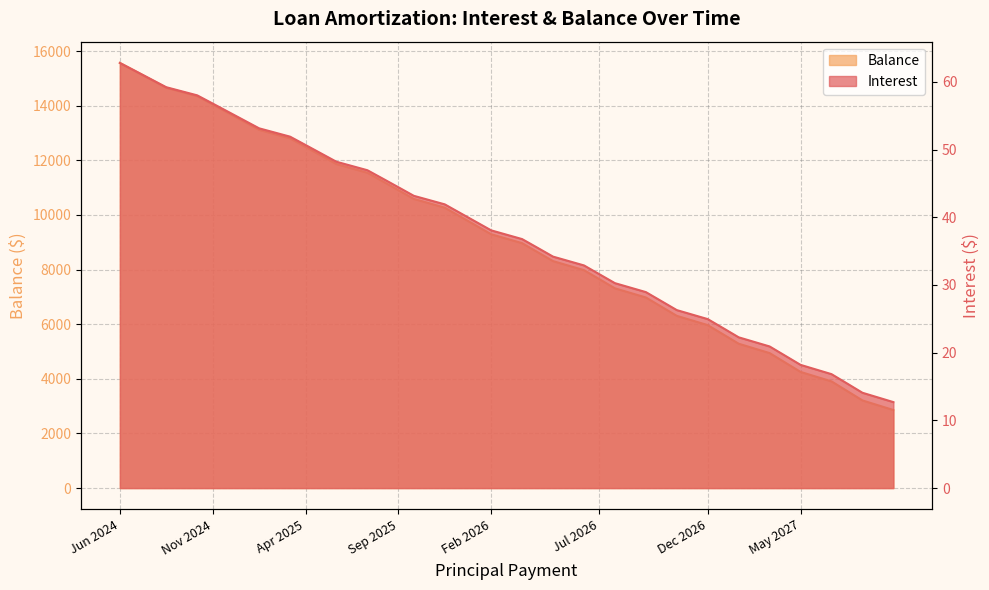

True or false: Balance and Interest cross at least once.

False